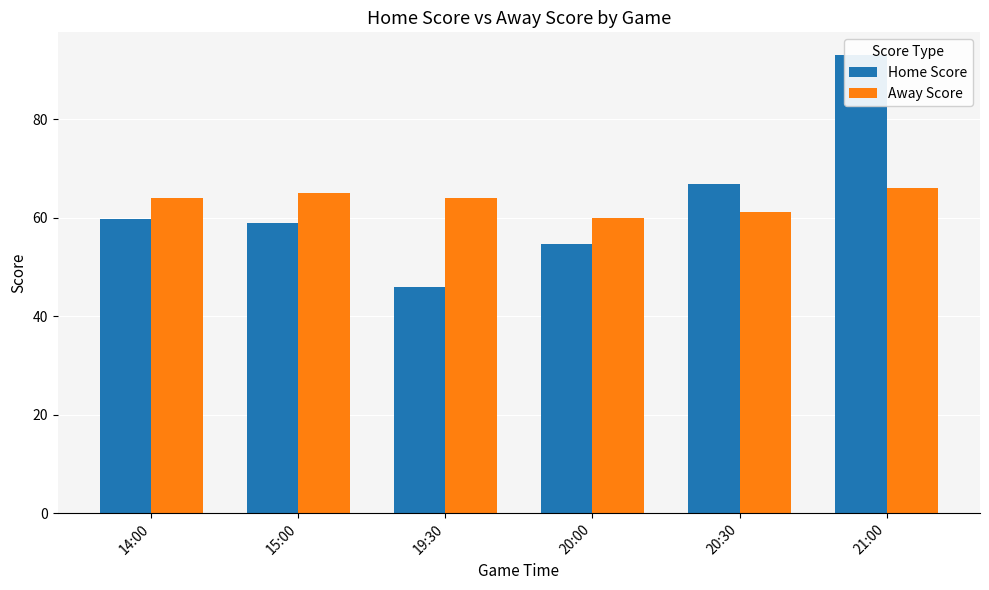

Which category has the lowest value across all series?

19:30